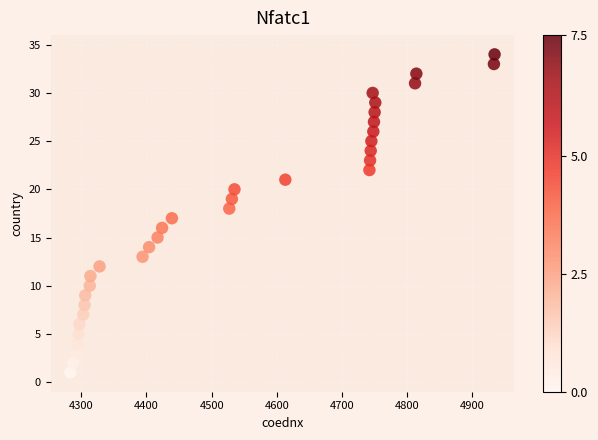

What is the range of Y values (max minus min)?

33